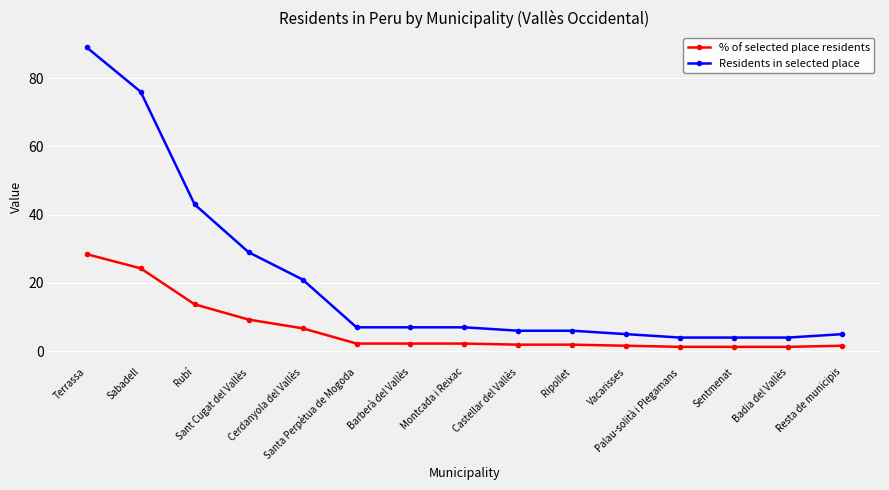

How many distinct data groups are displayed?

2